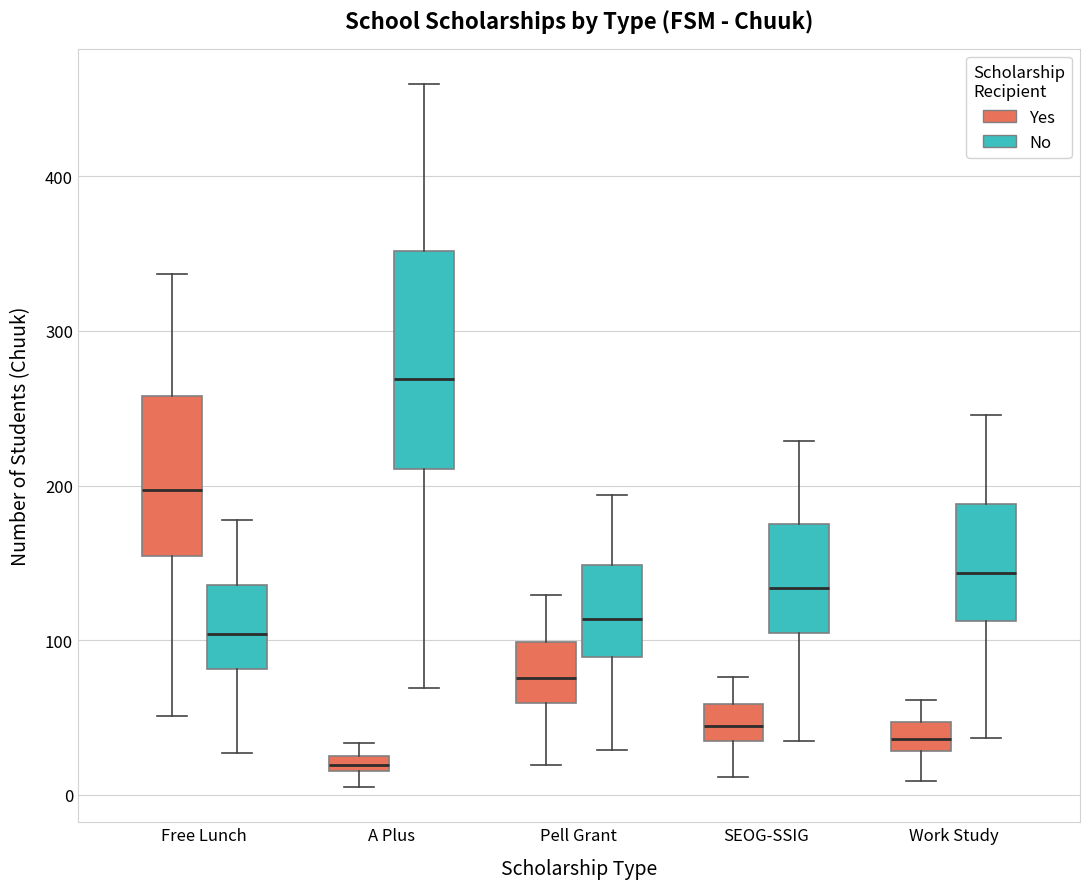

Where does the median line of the box for Free Lunch (Yes) sit on the y-axis? The values are not printed on the chart, so give them approximately, as read against the axis.

200